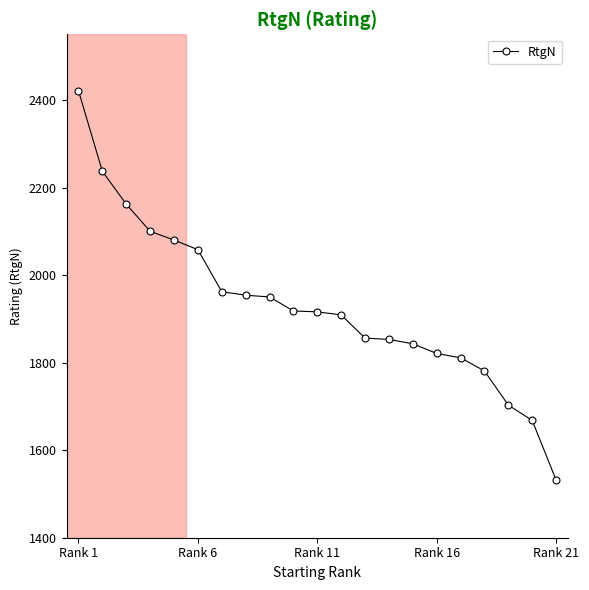

What is the smallest value displayed?

1532